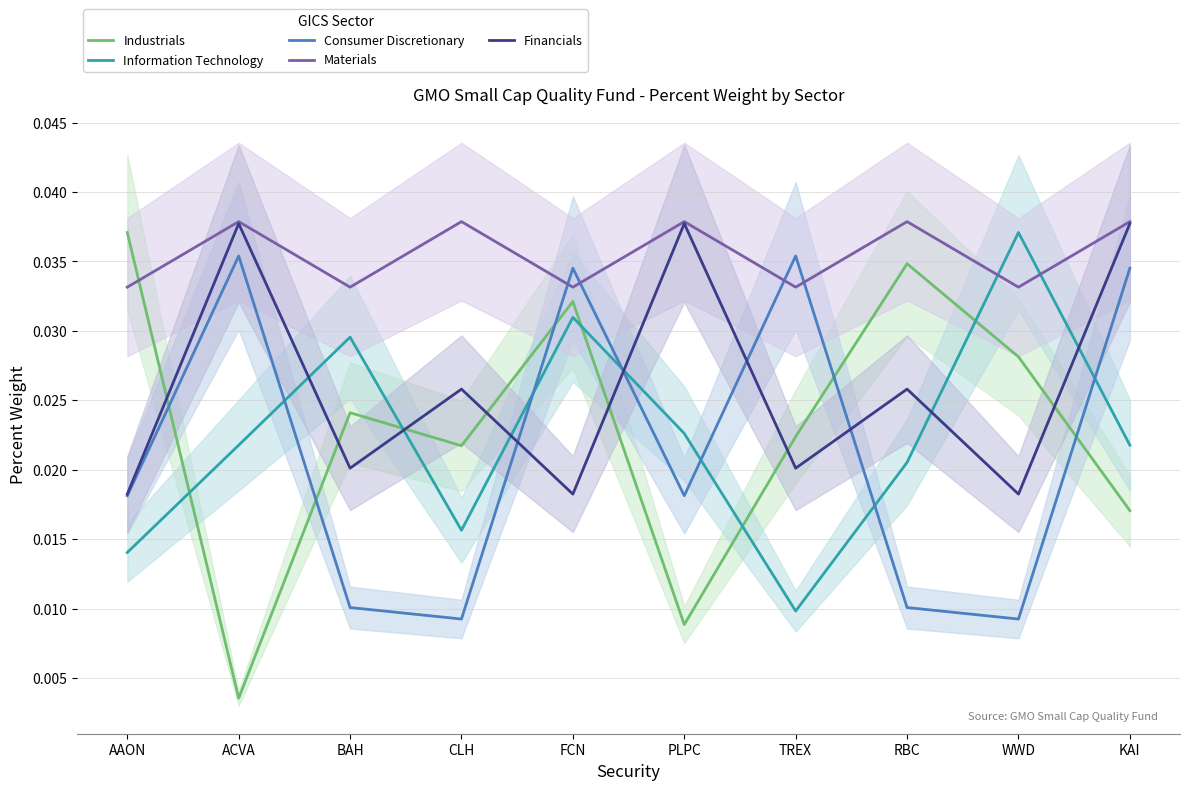

True or false: Consumer Discretionary has a value of 0.0 at AAON.

True